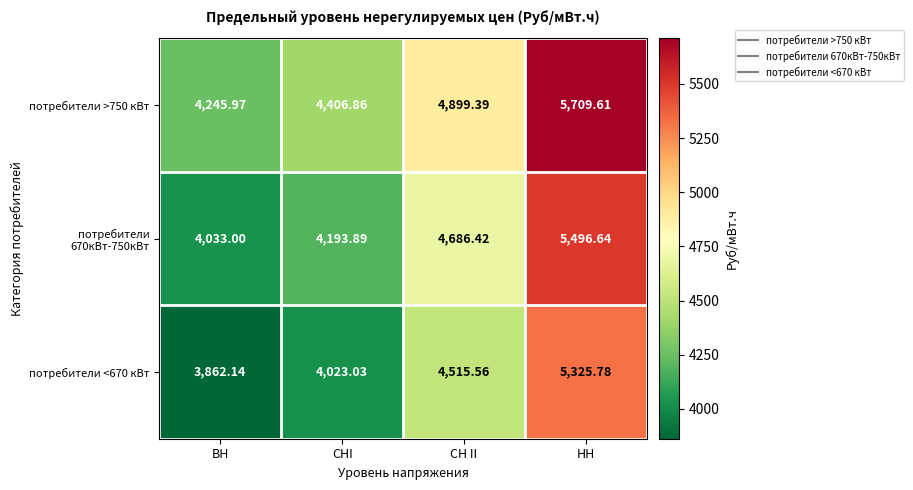

List the series in order of their overall mean, lowest first.

потребители <670 кВт, потребители 670кВт-750кВт, потребители >750 кВт